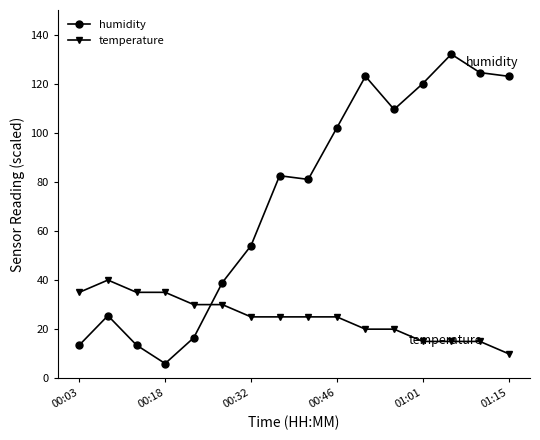

What is the highest value of the temperature series?

40.0